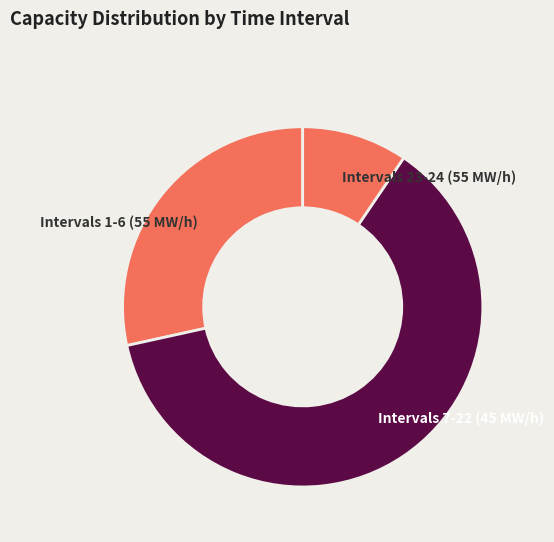

The Intervals 23-24 (55 MW/h) slice represents 1% of the pie. True or false?

False